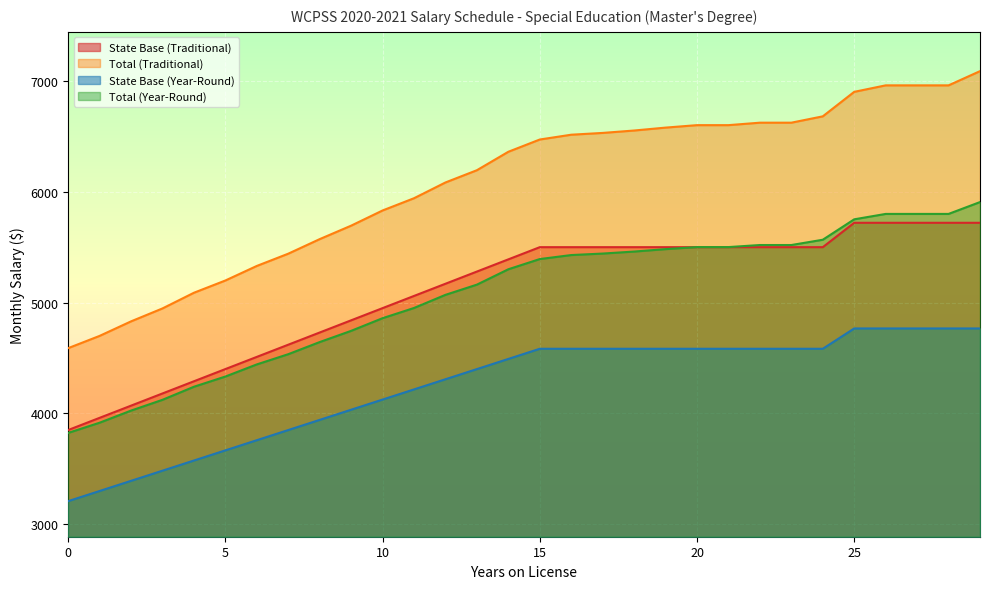

List the series in order of their peak value, highest first.

Total (Traditional), Total (Year-Round), State Base (Traditional), State Base (Year-Round)